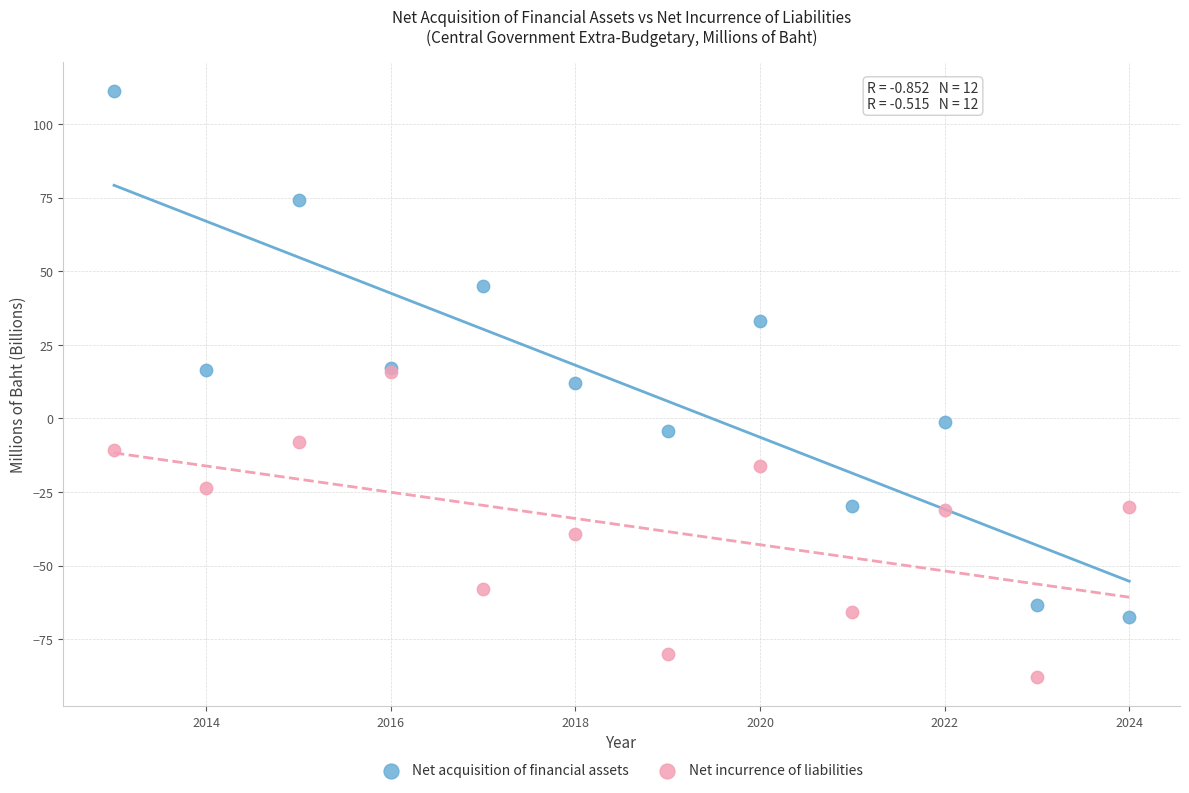

Which series contains the highest Y value?

Net acquisition of financial assets